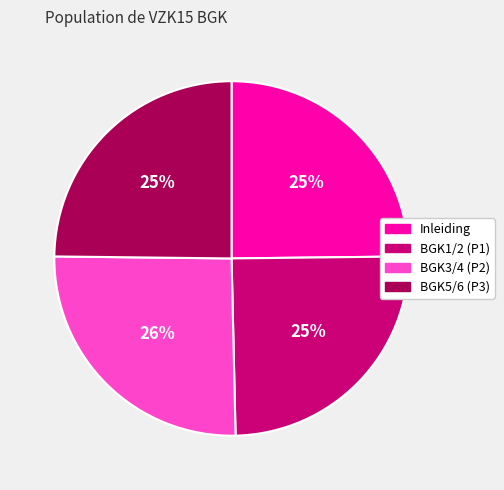

What is the ratio of the value at Inleiding to the value at BGK1/2 (P1)?

1.0